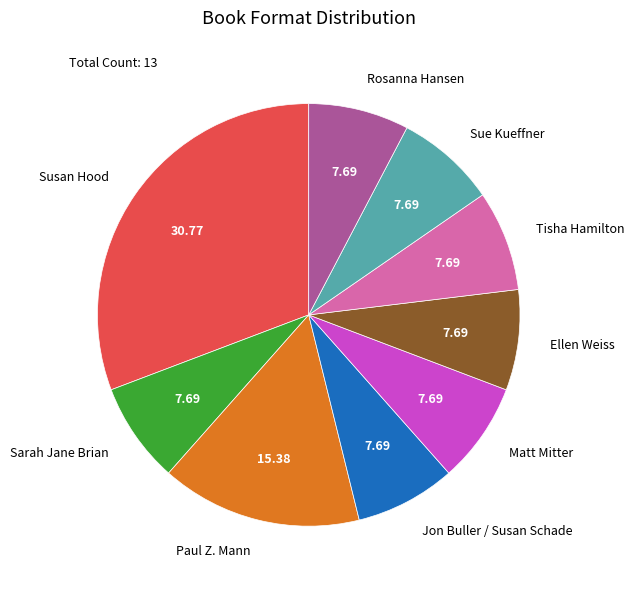

Is it true that Sarah Jane Brian is 1% of the pie?

False